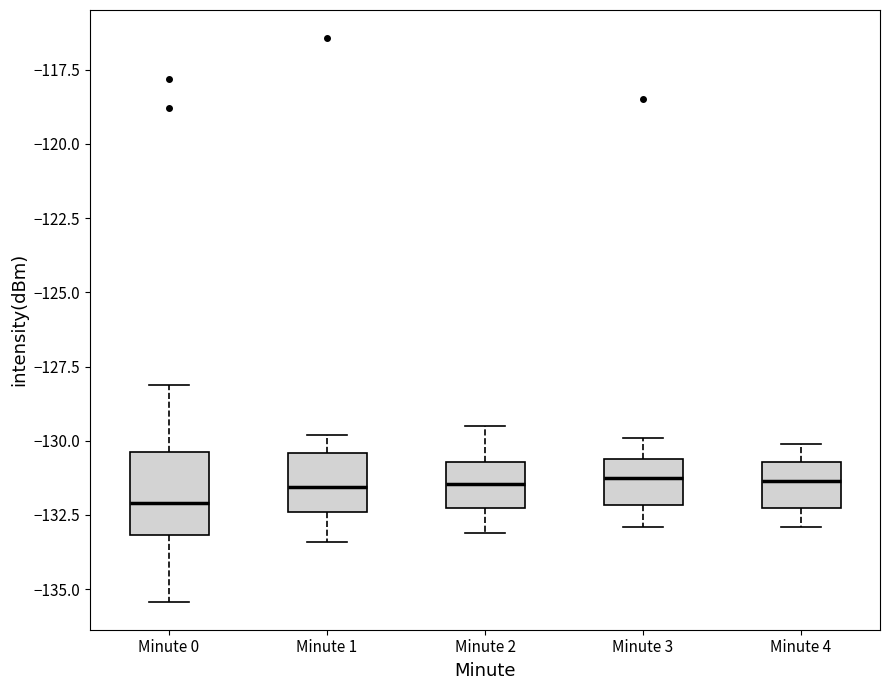

Reading left to right, read every box against the y-axis: the position of its median line, the range the box covers, and the ends of its whiskers. The values are not printed on the chart, so give them approximately, as read against the axis.

Minute 0: median -132.0, box -133.0 to -130.5, whiskers -135.5 to -128.0
Minute 1: median -131.5, box -132.5 to -130.5, whiskers -133.5 to -130.0
Minute 2: median -131.5, box -132.5 to -130.5, whiskers -133.0 to -129.5
Minute 3: median -131.0, box -132.0 to -130.5, whiskers -133.0 to -130.0
Minute 4: median -131.5, box -132.5 to -130.5, whiskers -133.0 to -130.0